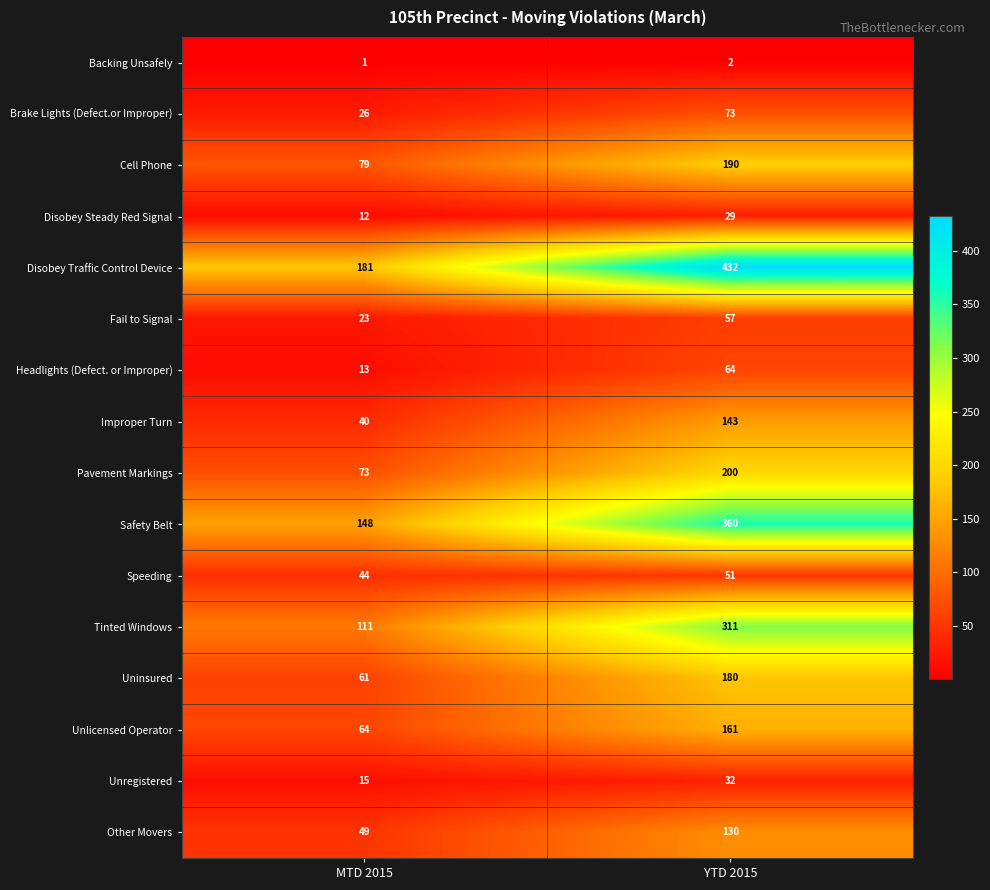

At how many categories does at least one series exceed 182?

1